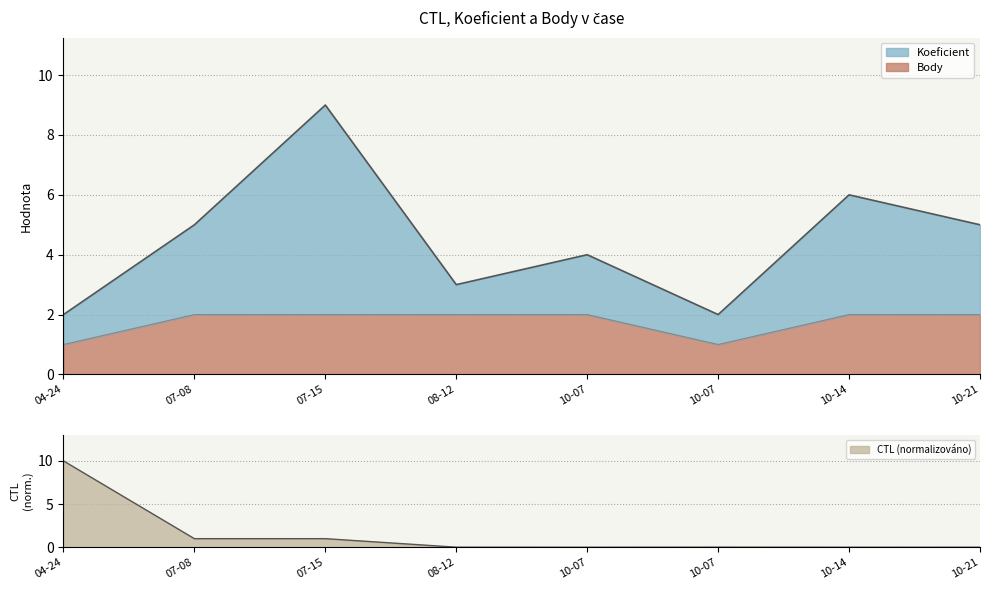

Reading left to right, extract all data points from this chart.

CTL: 10.0	1.0	1.0	0.0	0.0	0.0	0.0	0.0
Koeficient: 2.0	5.0	9.0	3.0	4.0	2.0	6.0	5.0
Body: 1.0	2.0	2.0	2.0	2.0	1.0	2.0	2.0